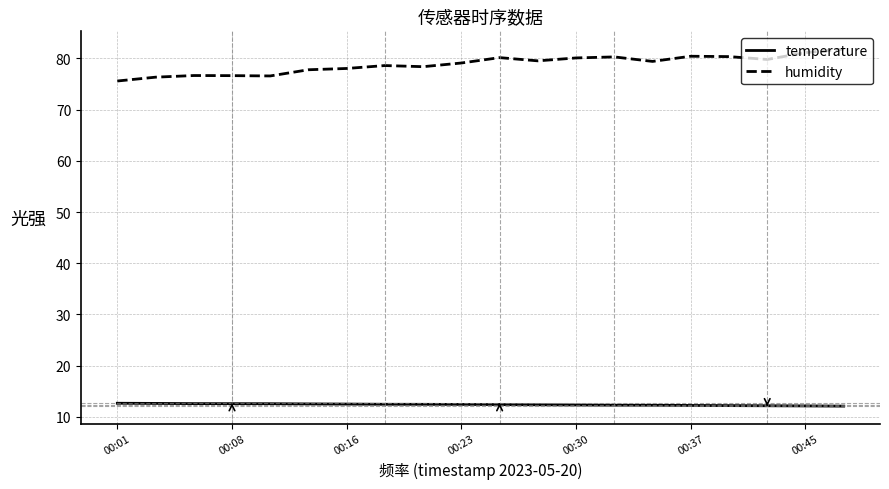

What is the lowest value of the humidity series?

75.6